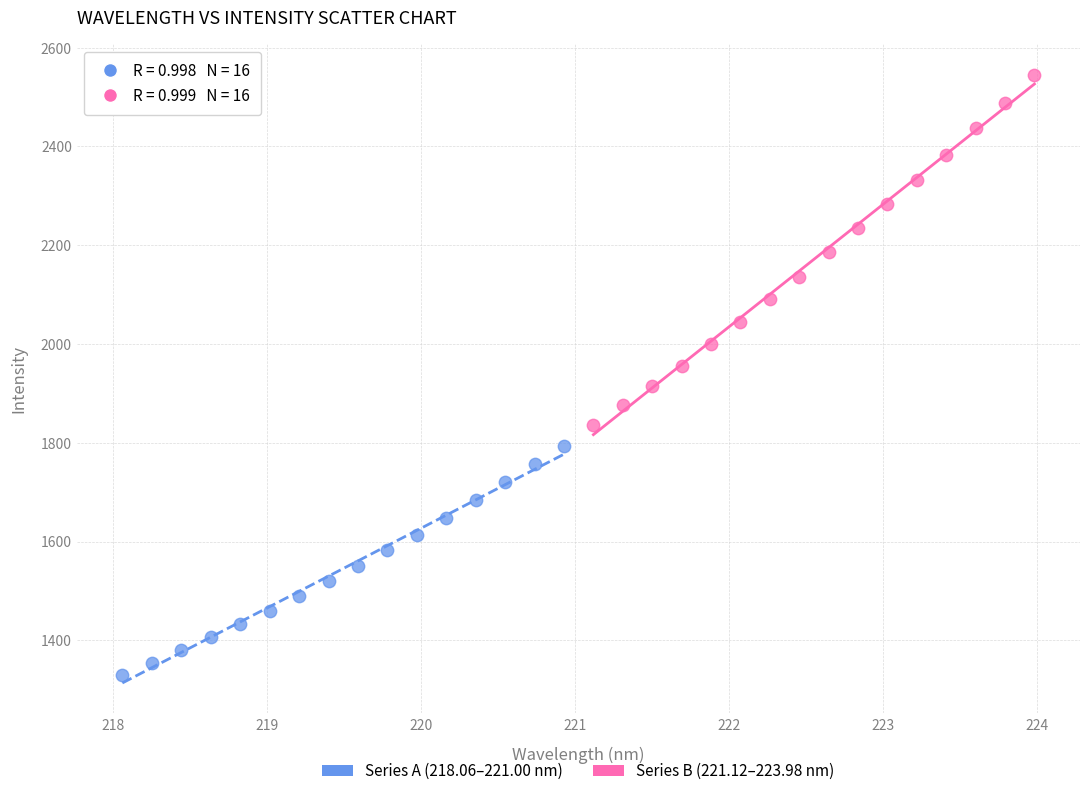

Which series has the largest Y range (max minus min)?

Series B (221.12–223.98 nm)